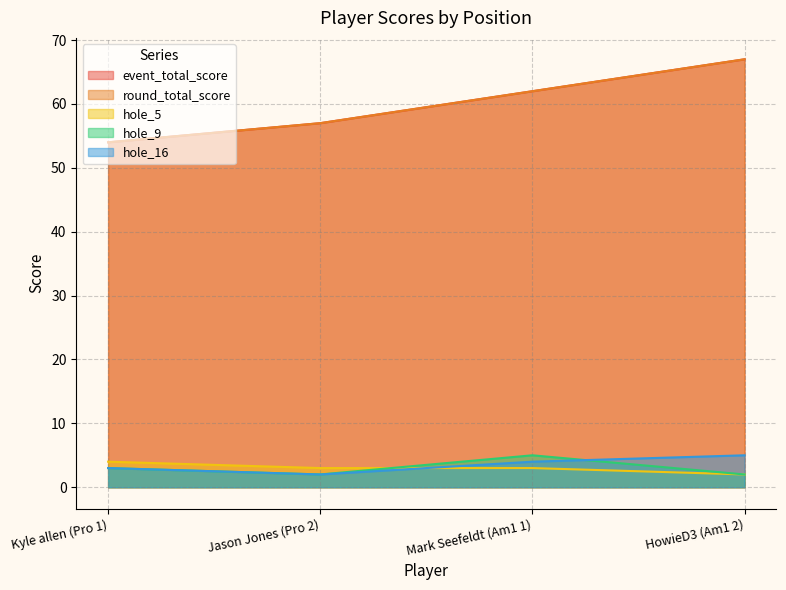

What is the lowest value of the event_total_score series?

54